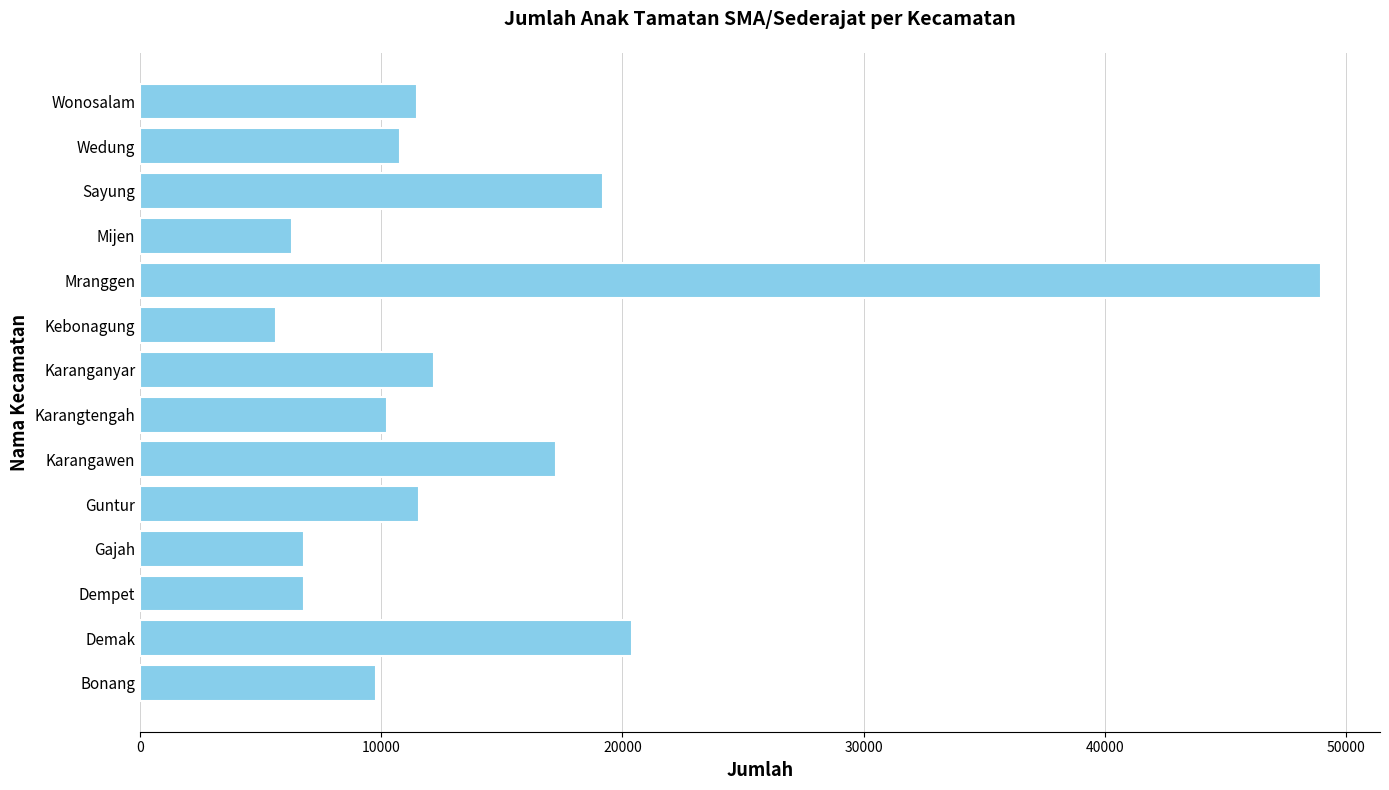

Are the bars grouped side by side (vs. stacked)?

No